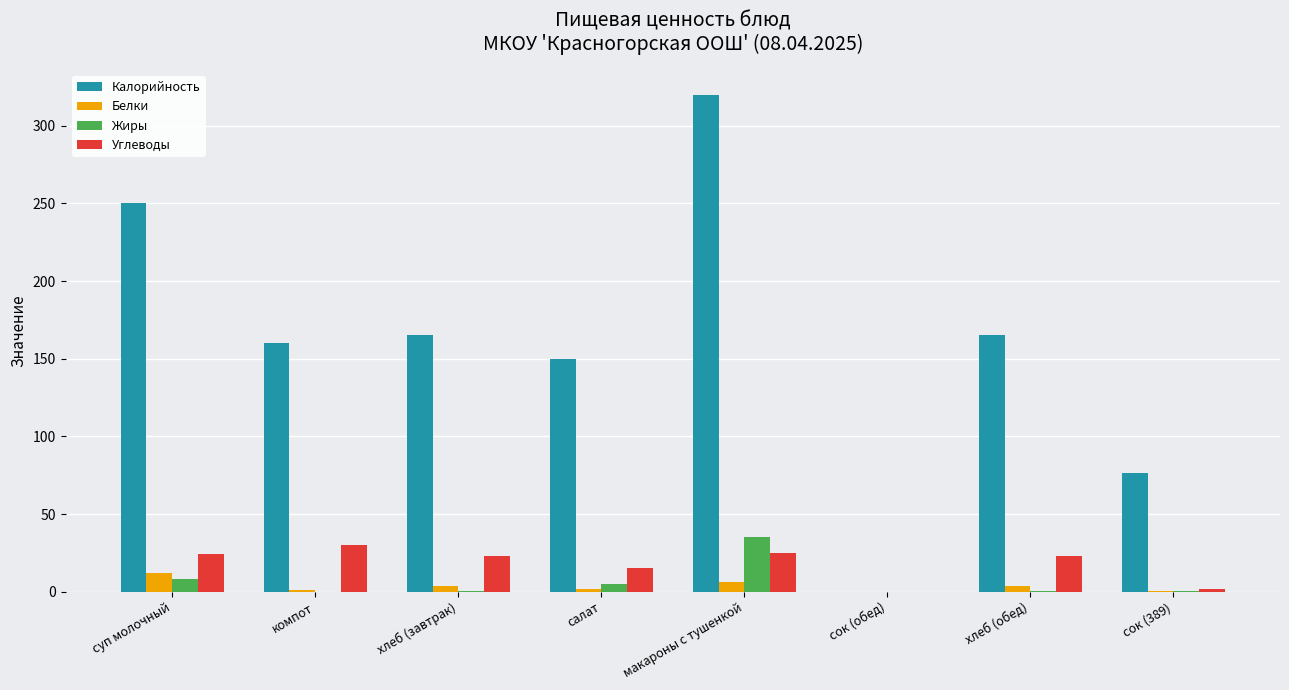

Which series has the largest total across all categories?

Калорийность